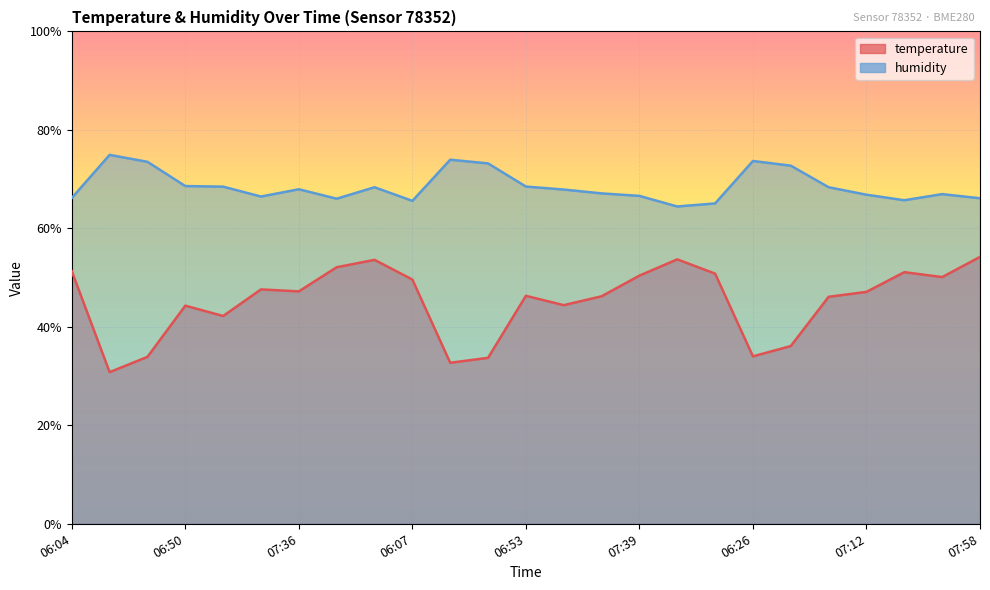

What is the difference between the second highest and second lowest values in the temperature series?

21.0